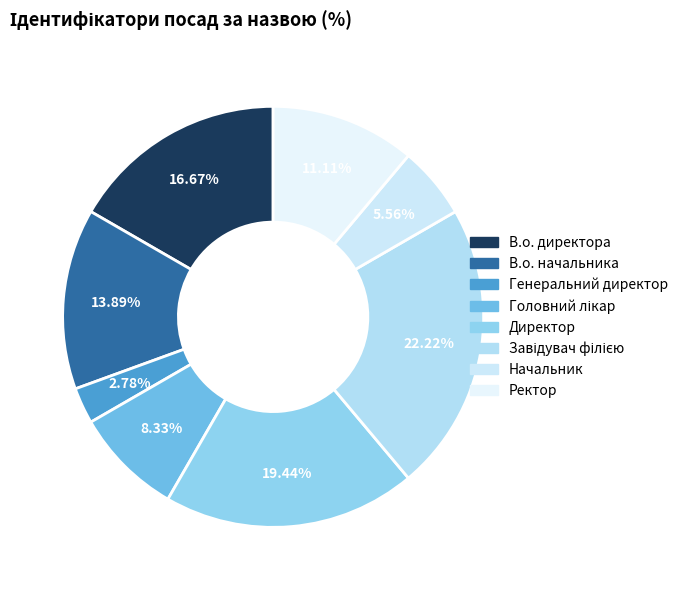

To the nearest percent, what is the difference between the largest and smallest slice percentages?

19%